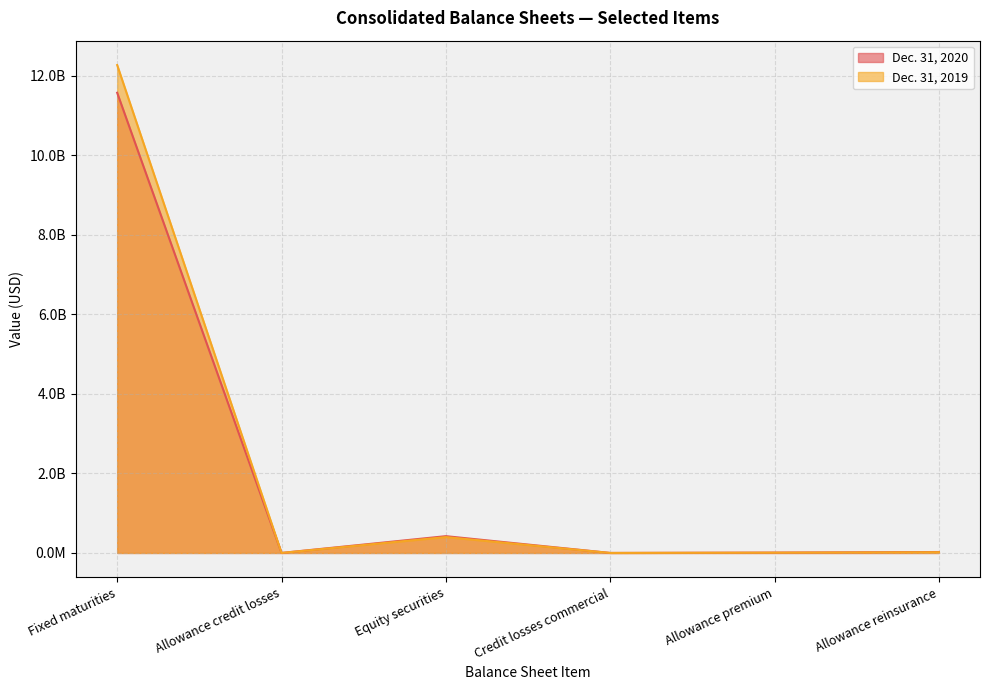

What are all the series names shown in the legend?

Dec. 31, 2020, Dec. 31, 2019